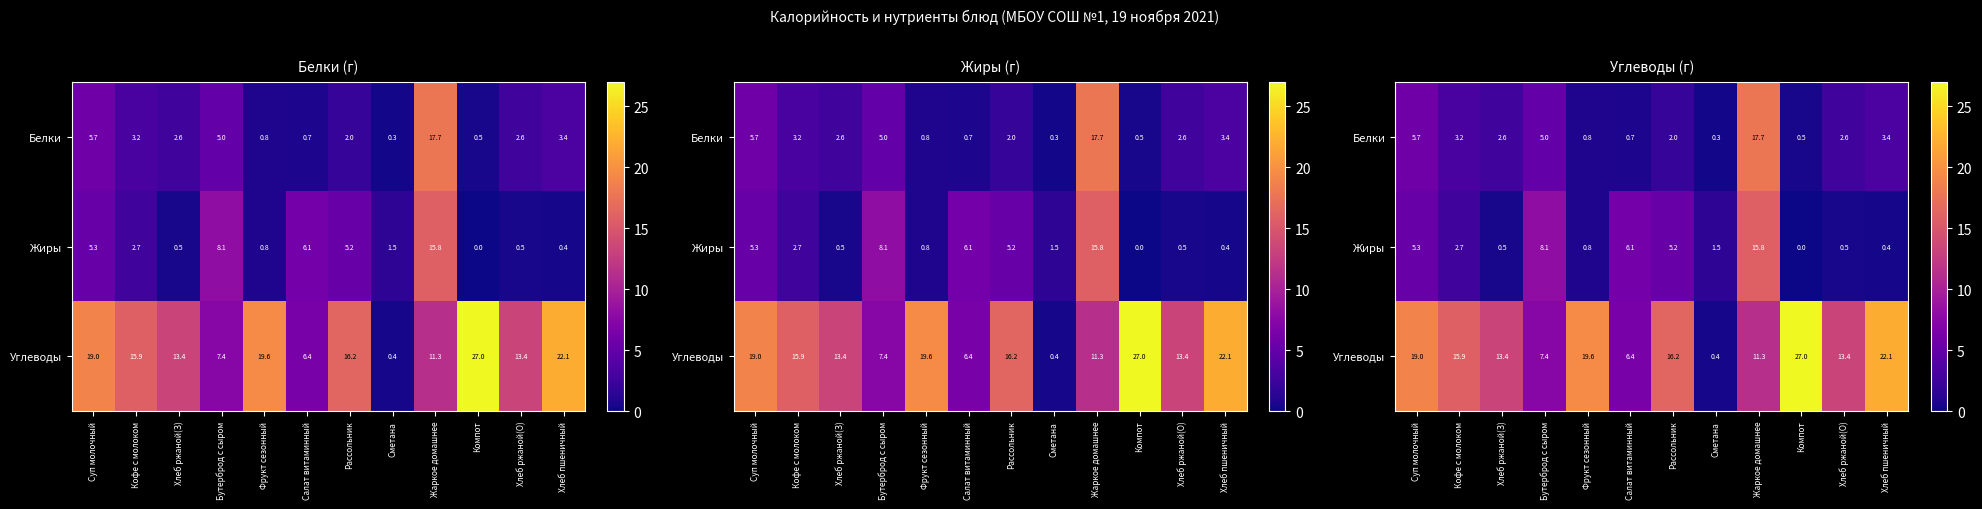

Rank the categories by Углеводы value from lowest to highest.

Сметана, Салат витаминный, Бутерброд с сыром, Жаркое домашнее, Хлеб ржаной(З), Хлеб ржаной(О), Кофе с молоком, Рассольник, Суп молочный, Фрукт сезонный, Хлеб пшеничный, Компот